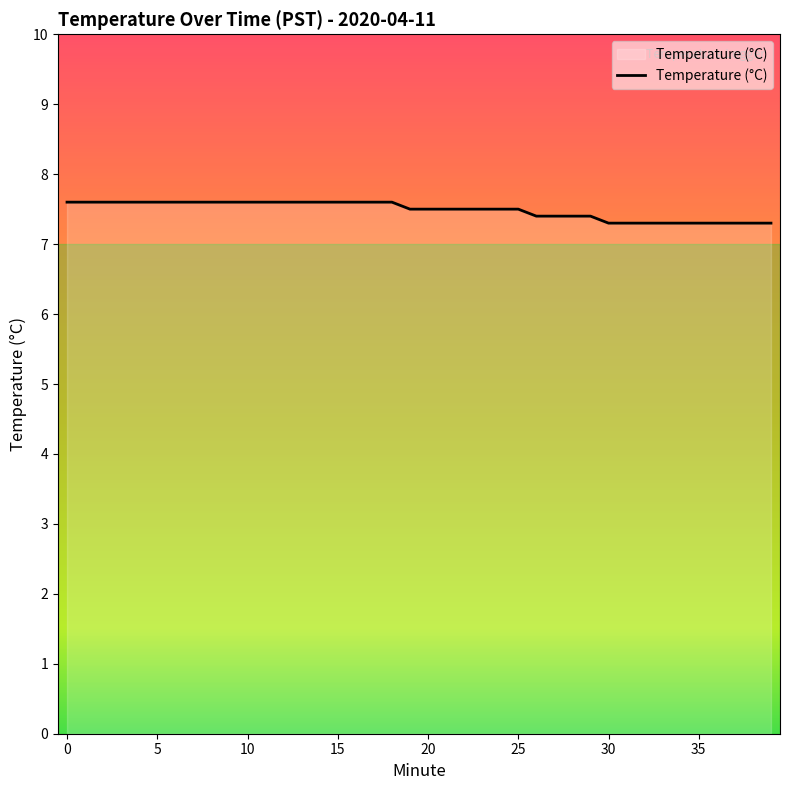

What is the maximum value shown in the chart?

7.6